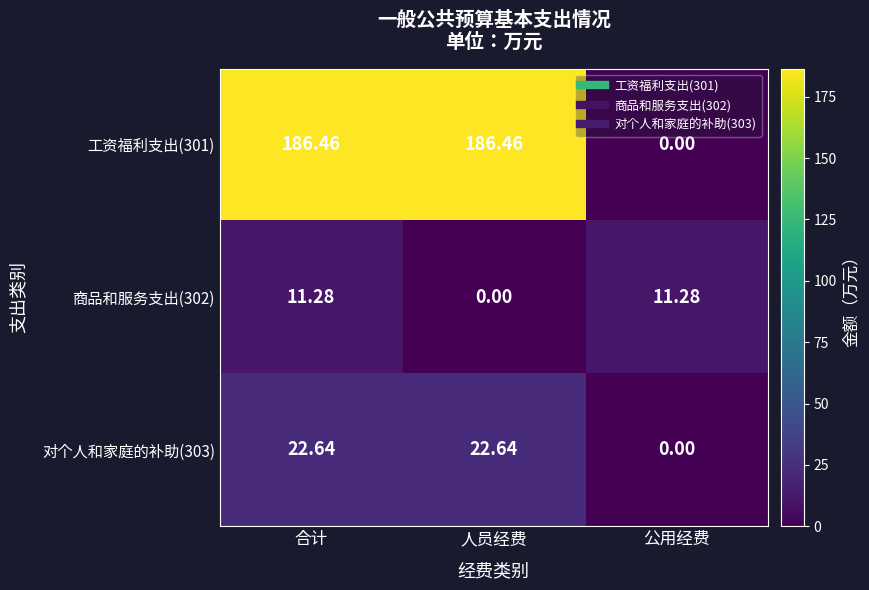

Where does the 商品和服务支出(302) series first go above 11?

合计